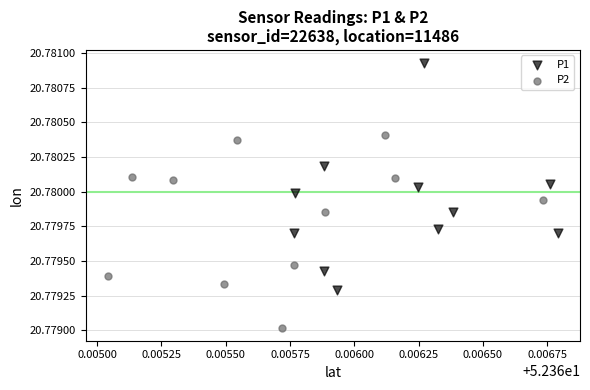

Which series reaches the minimum Y coordinate?

P2